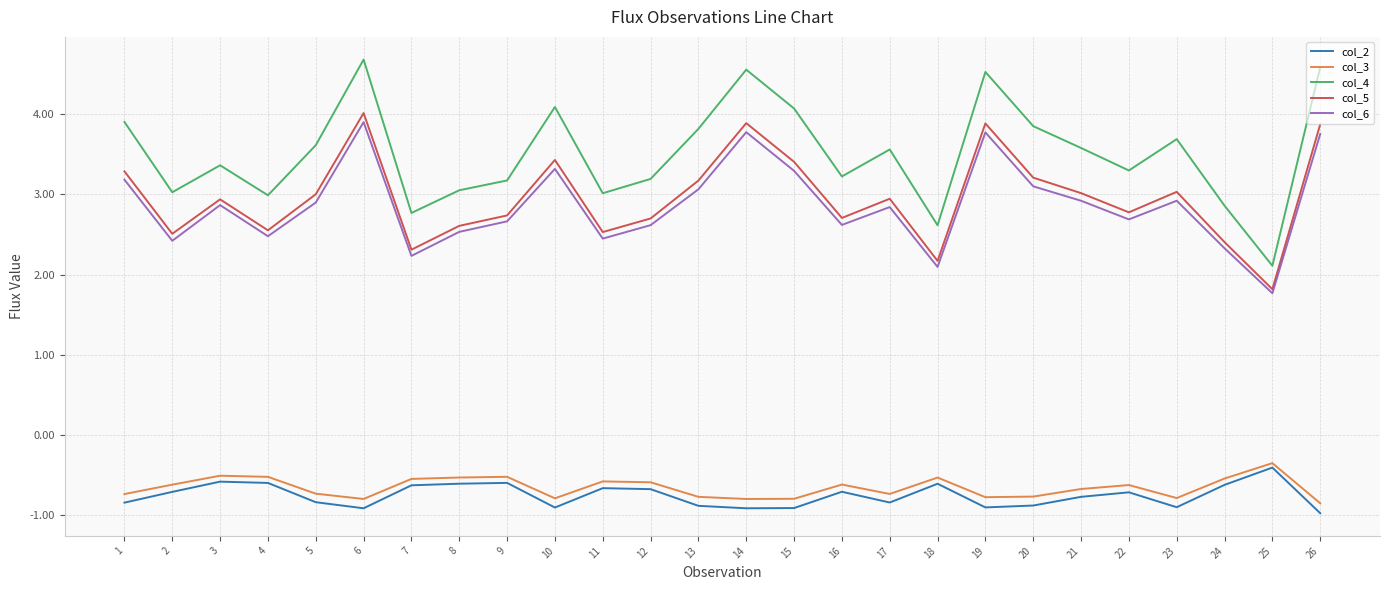

The value of col_4 at 18 is 2.6. True or false?

True